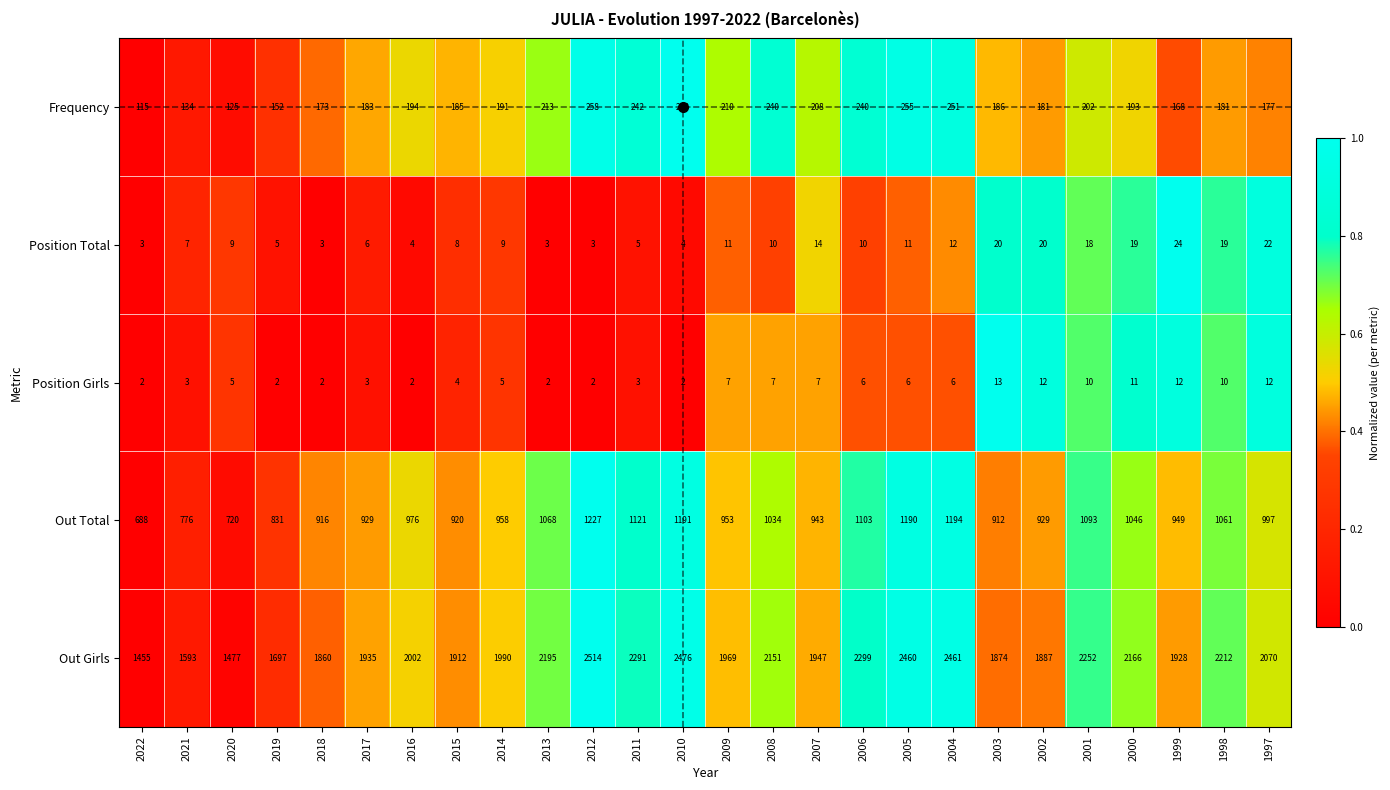

The value of Out Total at 2017 is 1376. True or false?

False